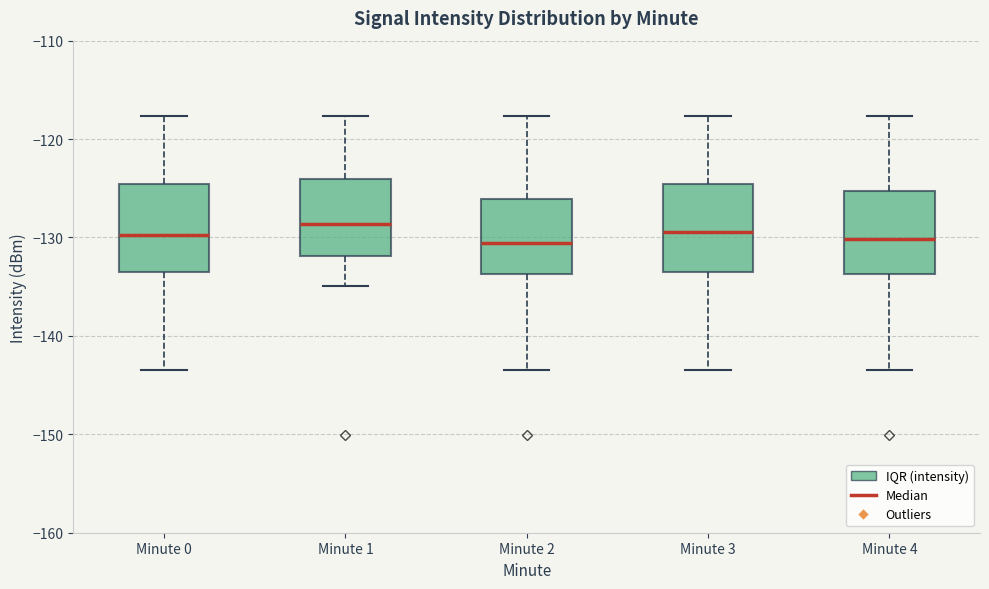

Reading left to right, transcribe this box plot: for each box, give where its median line is, the range the box spans, and where its two whiskers end, as read against the y-axis. The values are not printed on the chart, so give them approximately, as read against the axis.

Minute 0: median -130, box -133 to -125, whiskers -143 to -118
Minute 1: median -129, box -132 to -124, whiskers -135 to -118
Minute 2: median -131, box -134 to -126, whiskers -143 to -118
Minute 3: median -129, box -133 to -125, whiskers -143 to -118
Minute 4: median -130, box -134 to -125, whiskers -143 to -118